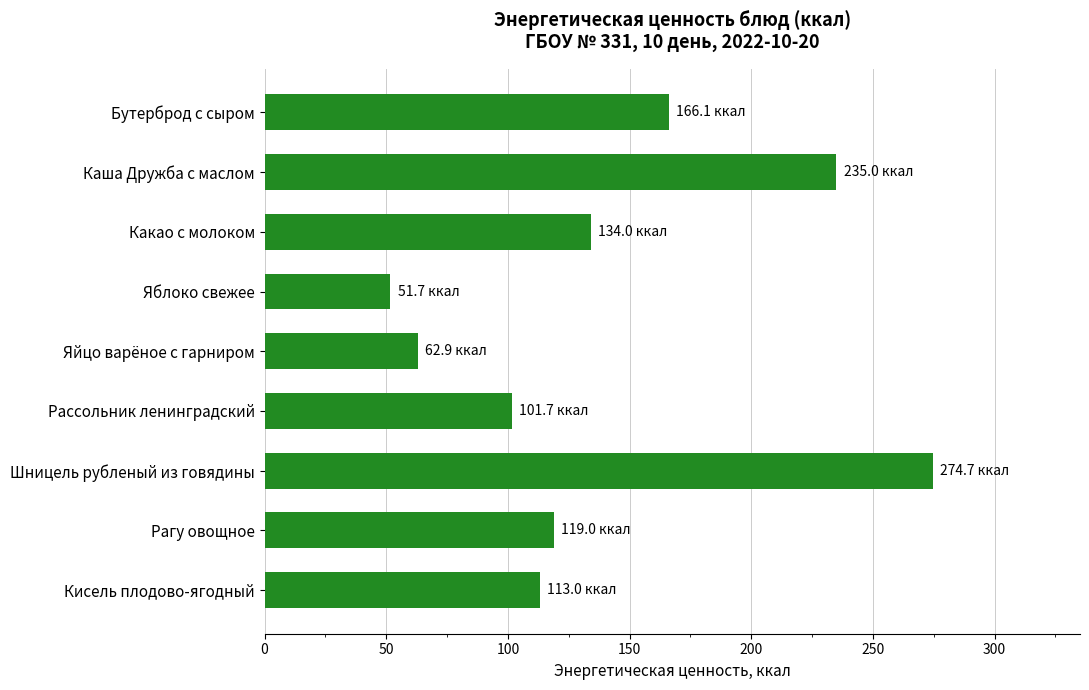

What is the difference between the second highest and second lowest values?

172.1